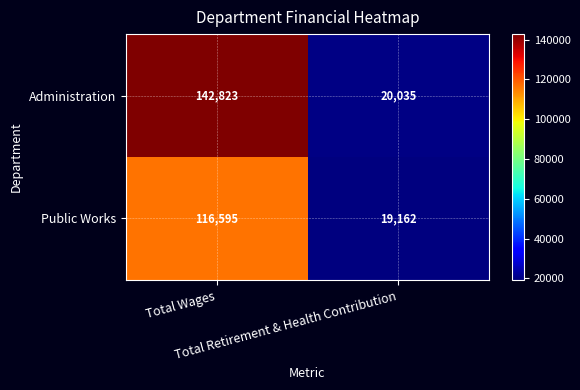

What is the lowest value of the Public Works series?

19162